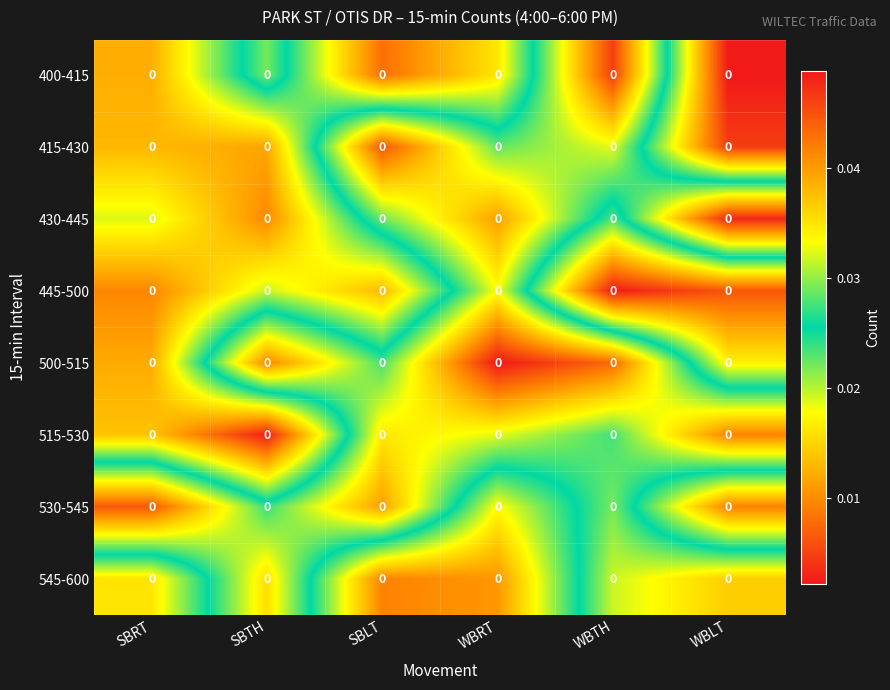

The 515-530 series shows 0.0 at WBLT. True or false?

True